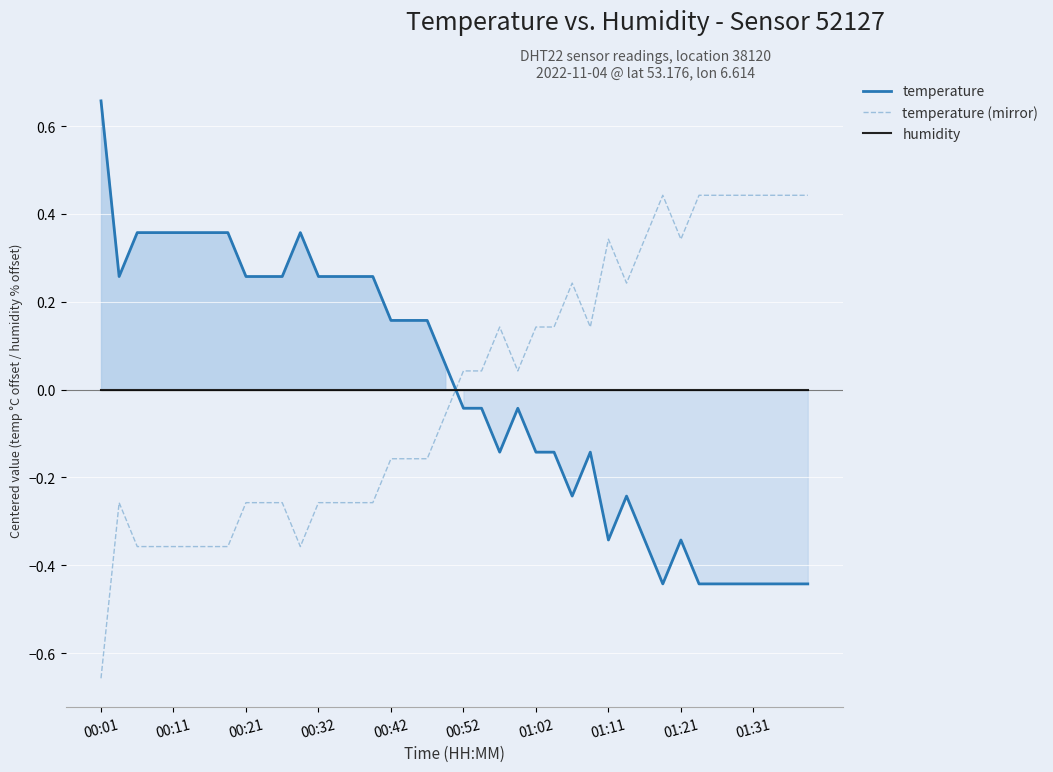

The temperature series shows 0.3 at 00:42. True or false?

False